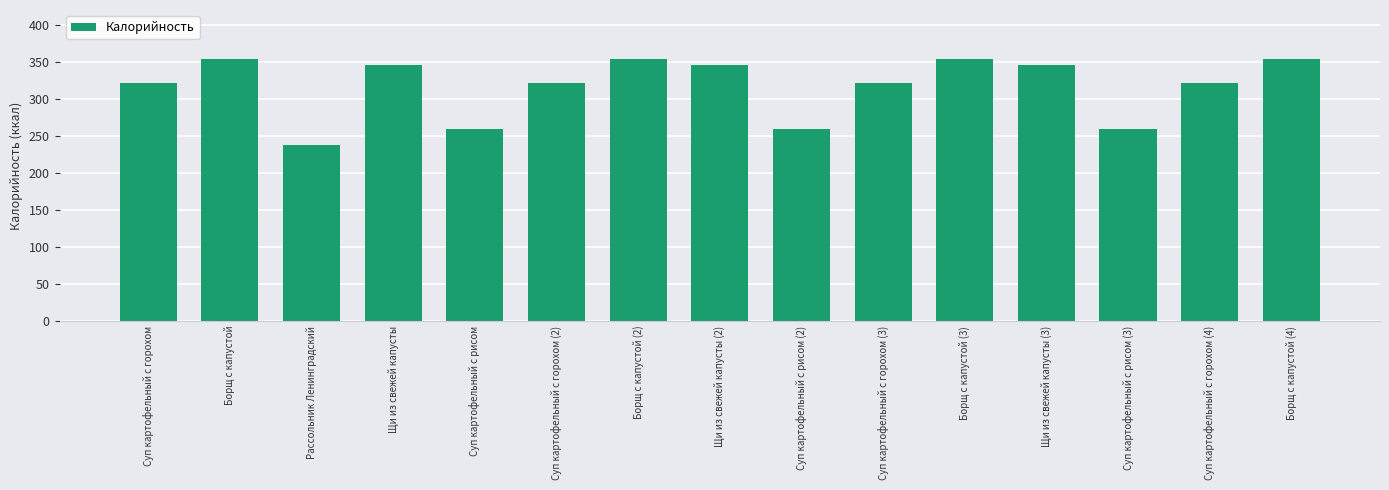

Is it true that the value at Борщ с капустой (2) is 73.5?

False